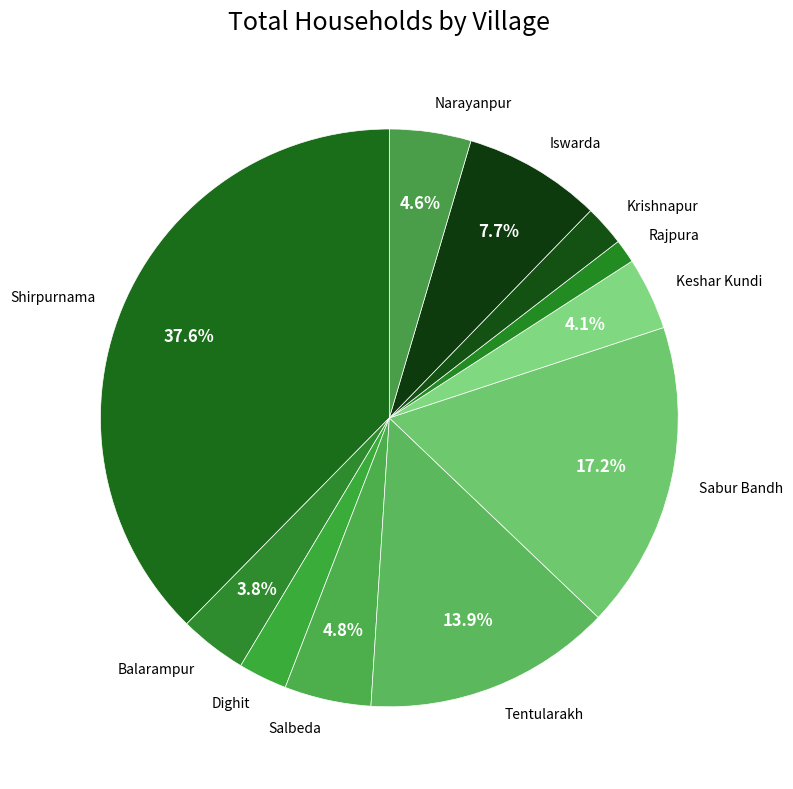

To the nearest percent, what is the average slice percentage?

9%